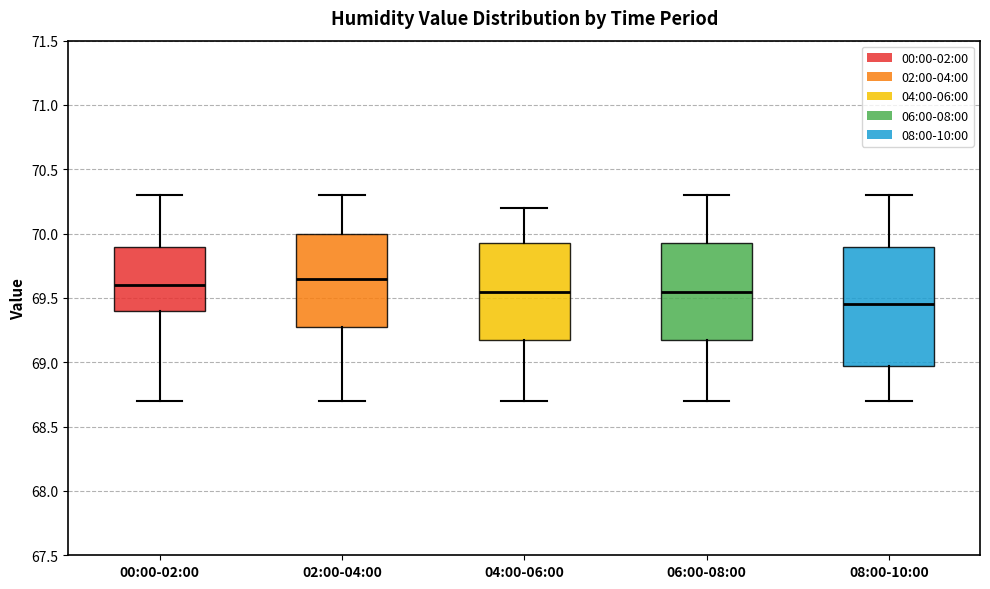

Comparing the boxes themselves (not the whiskers), which one is the tallest?

08:00-10:00